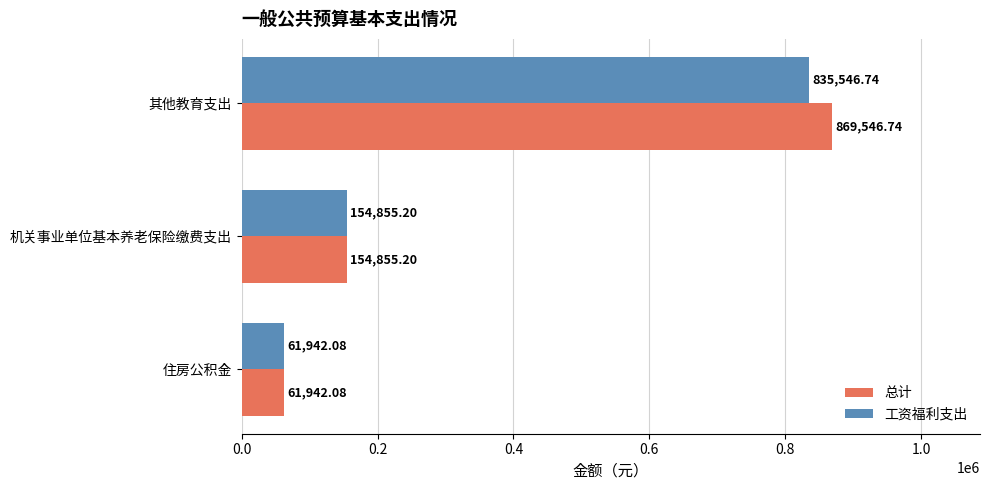

Which series changed the most between 机关事业单位基本养老保险缴费支出 and 其他教育支出?

总计